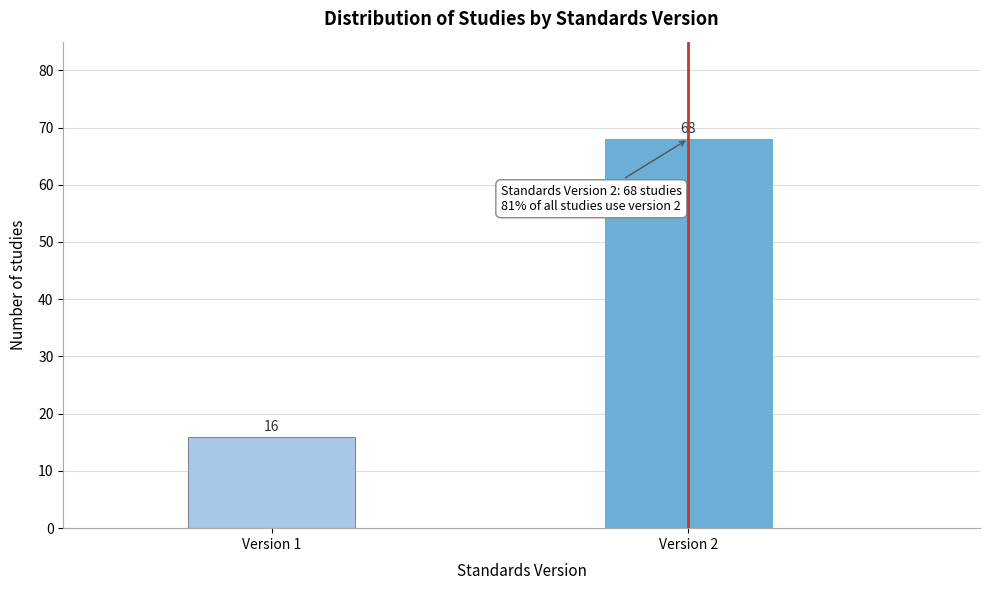

Reading right to left, transcribe all the data shown in this chart.

68	16